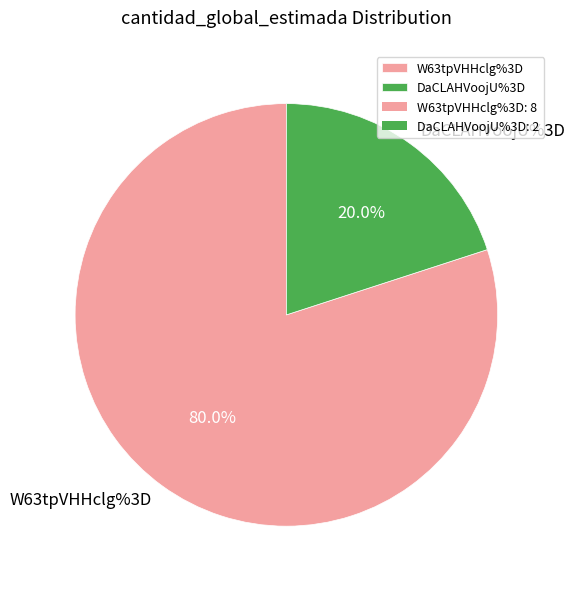

What percentage is the W63tpVHHclg%3D slice, to the nearest percent?

80%